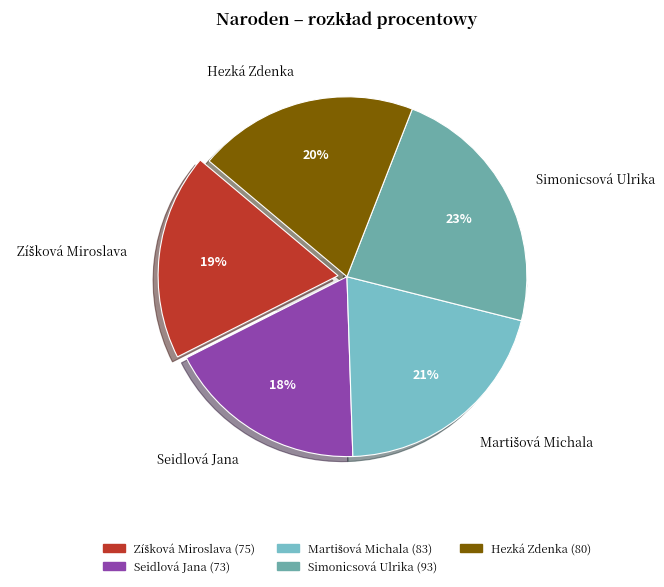

Count the number of slices in the pie.

5